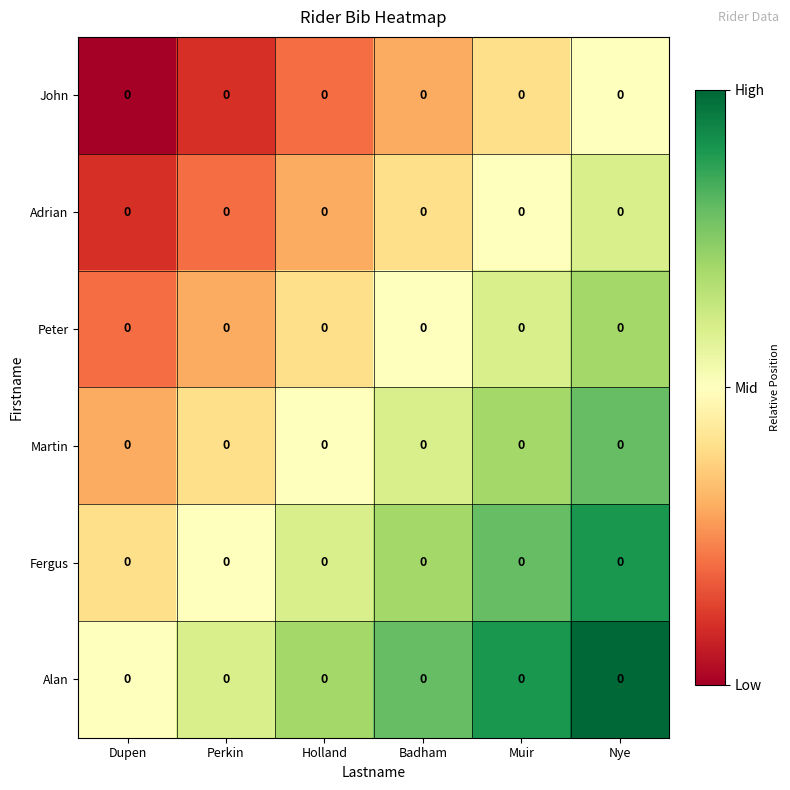

What is the spread (max minus min) of values at Holland?

0.5